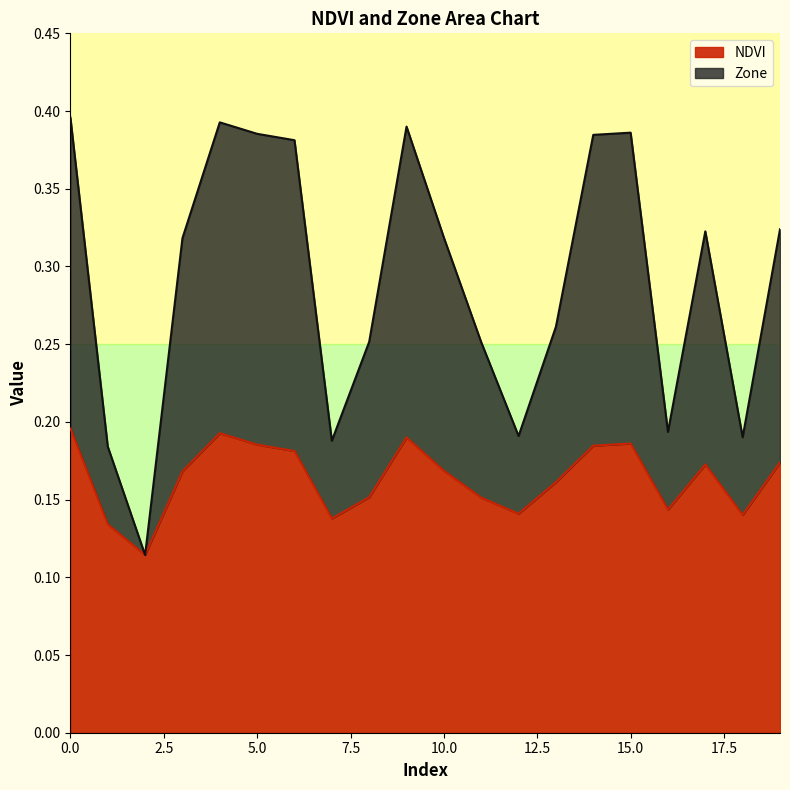

At which label is Zone_norm closest to 0?

2